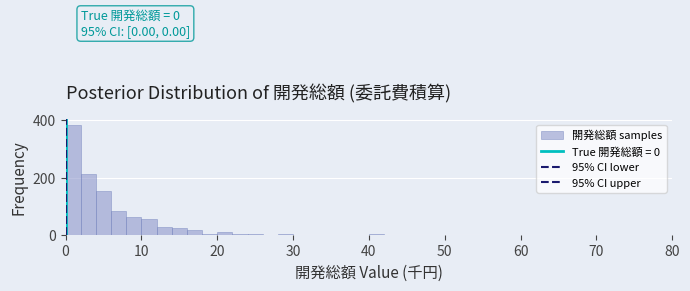

Read against the x-axis, roughly where is the centre of the tallest bar?

1